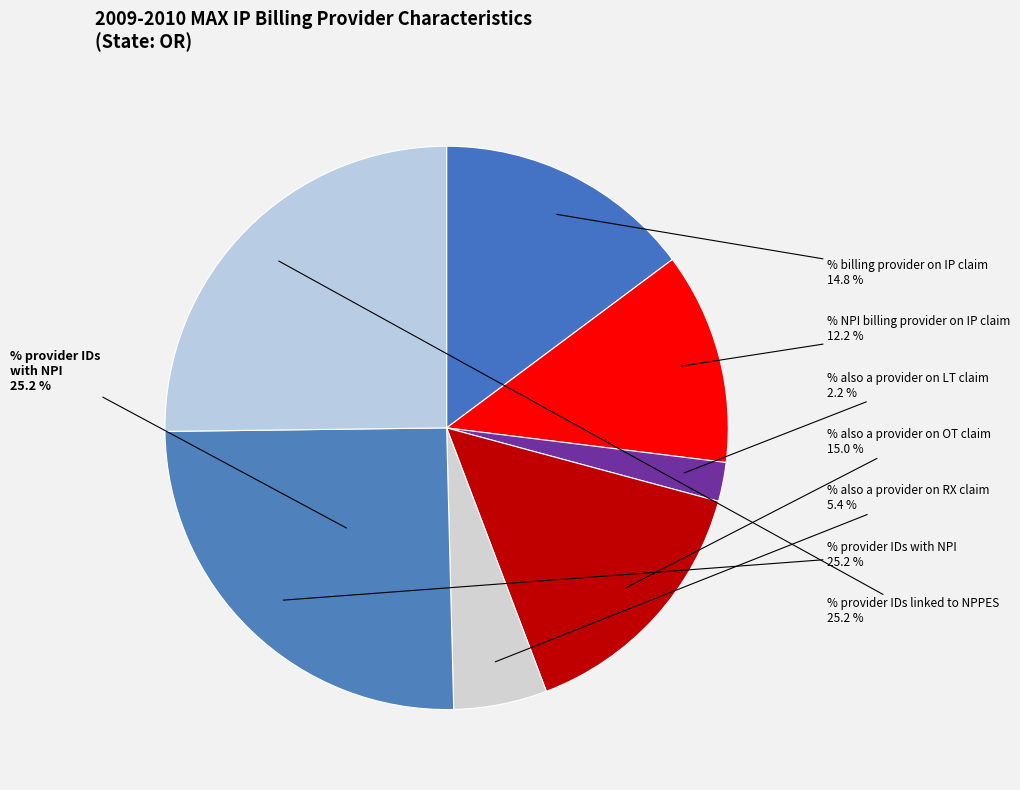

What is the ratio of the value at % provider IDs with NPI to the value at % also a provider on RX claim?

4.7